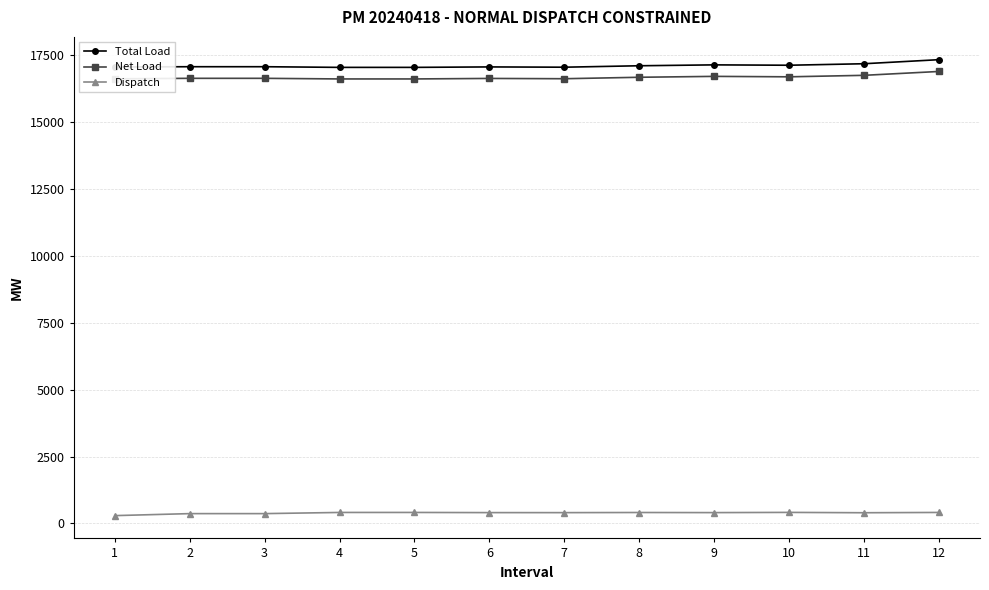

What is the maximum value for Net Load?

16878.2